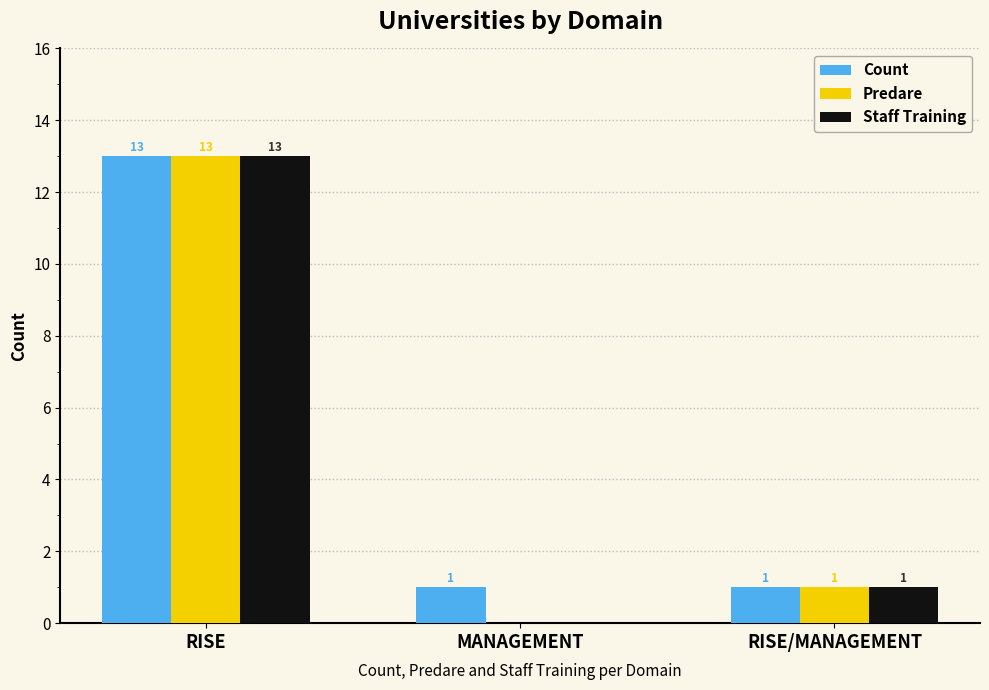

What is the total value across all series at RISE?

39